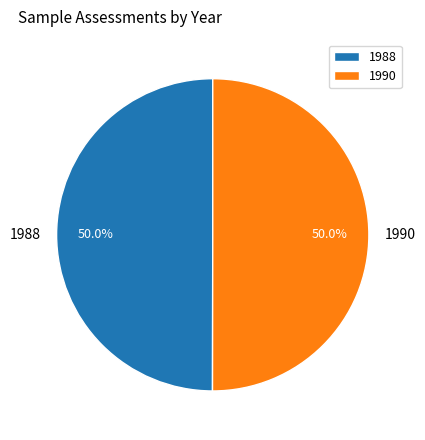

Combined, do 1988 and 1990 account for over 50%?

Yes